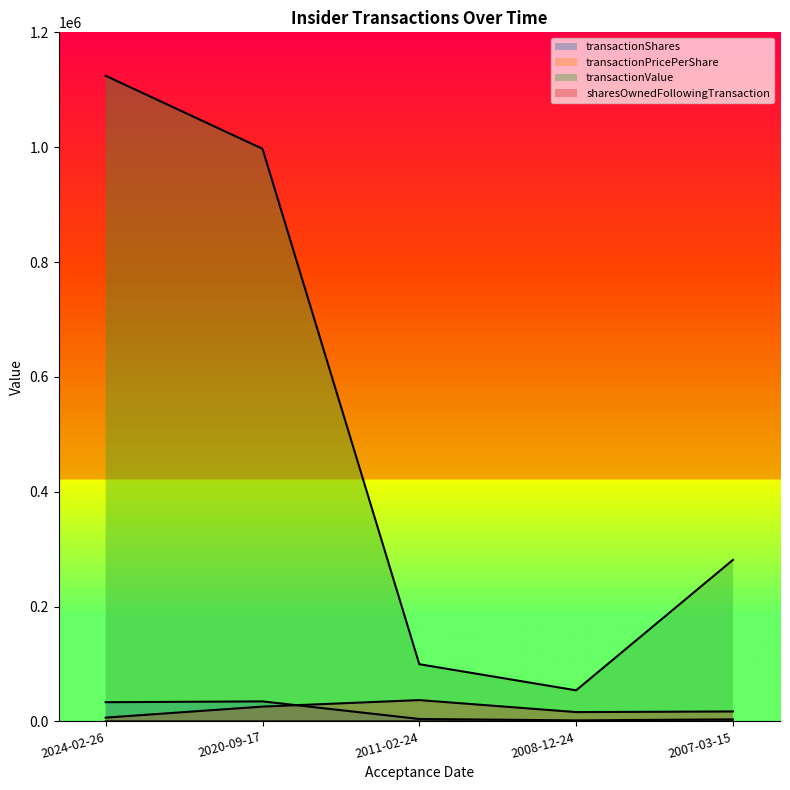

List the labels in order of sharesOwnedFollowingTransaction value, largest first.

2011-02-24, 2020-09-17, 2007-03-15, 2008-12-24, 2024-02-26